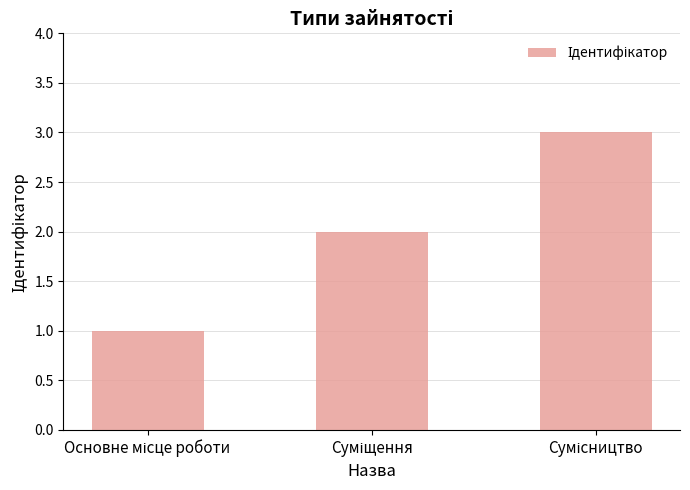

What is the sum of all values?

6